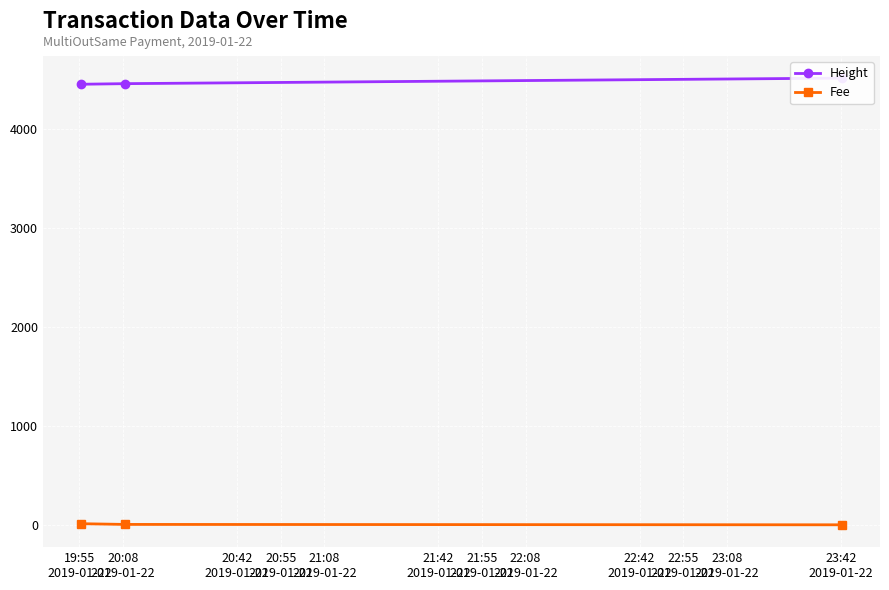

What is the label of the 2nd point from the right?

20:08
2019-01-22